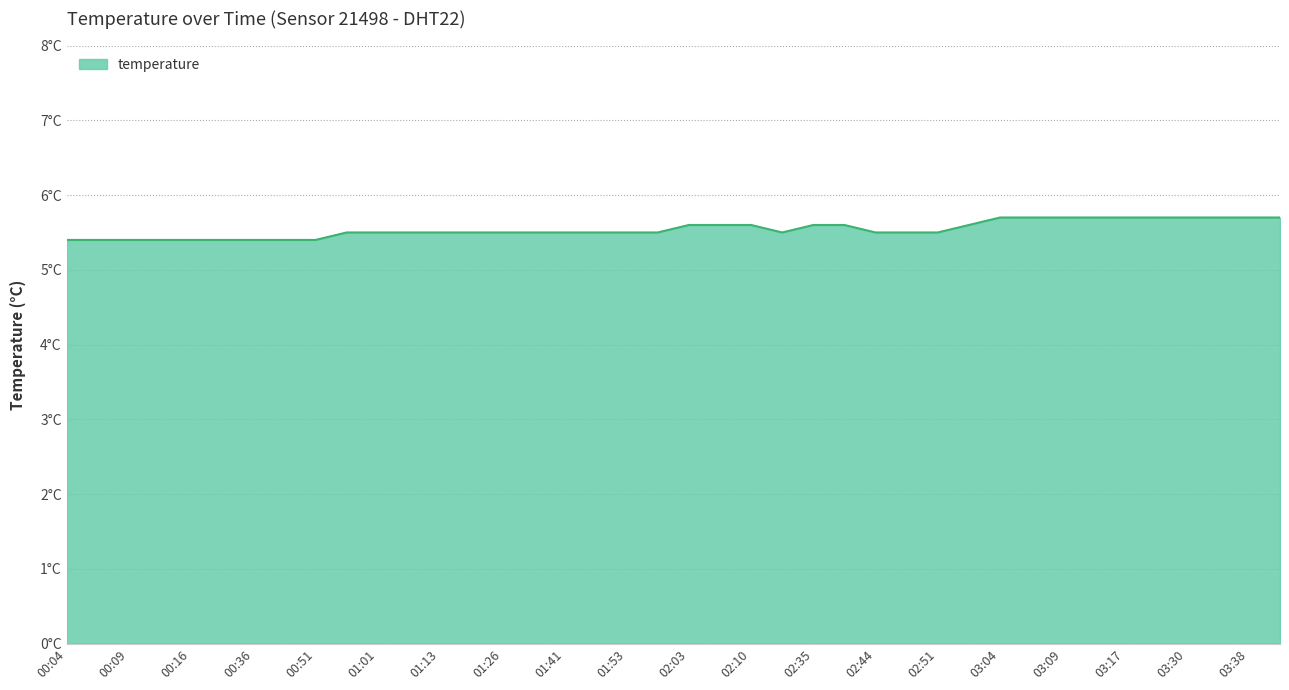

Reading left to right, extract all data points from this chart.

5.4	5.4	5.4	5.4	5.4	5.4	5.4	5.4	5.4	5.5	5.5	5.5	5.5	5.5	5.5	5.5	5.5	5.5	5.5	5.5	5.6	5.6	5.6	5.5	5.6	5.6	5.5	5.5	5.5	5.6	5.7	5.7	5.7	5.7	5.7	5.7	5.7	5.7	5.7	5.7